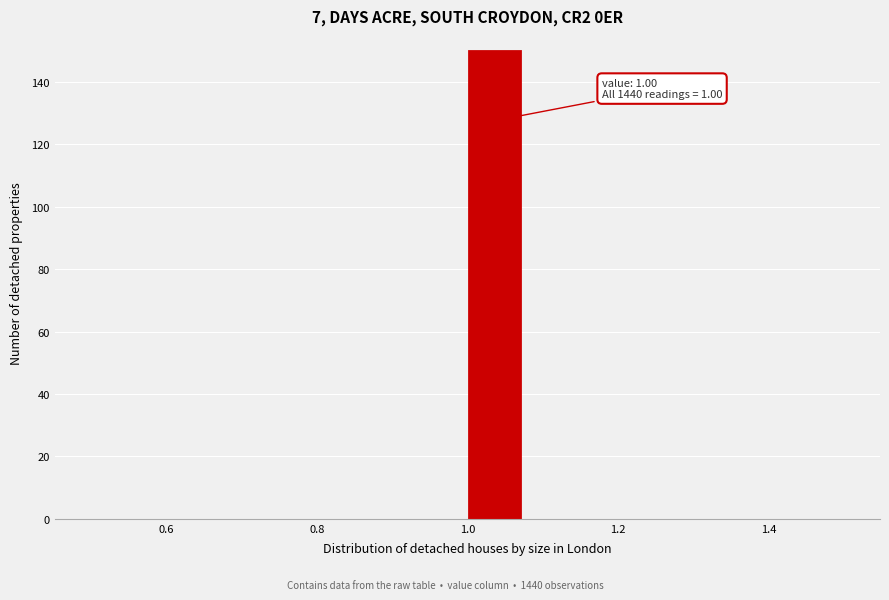

Around what value on the x-axis is the tallest bar? Give the approximate position of its centre, as read against the axis.

1.04